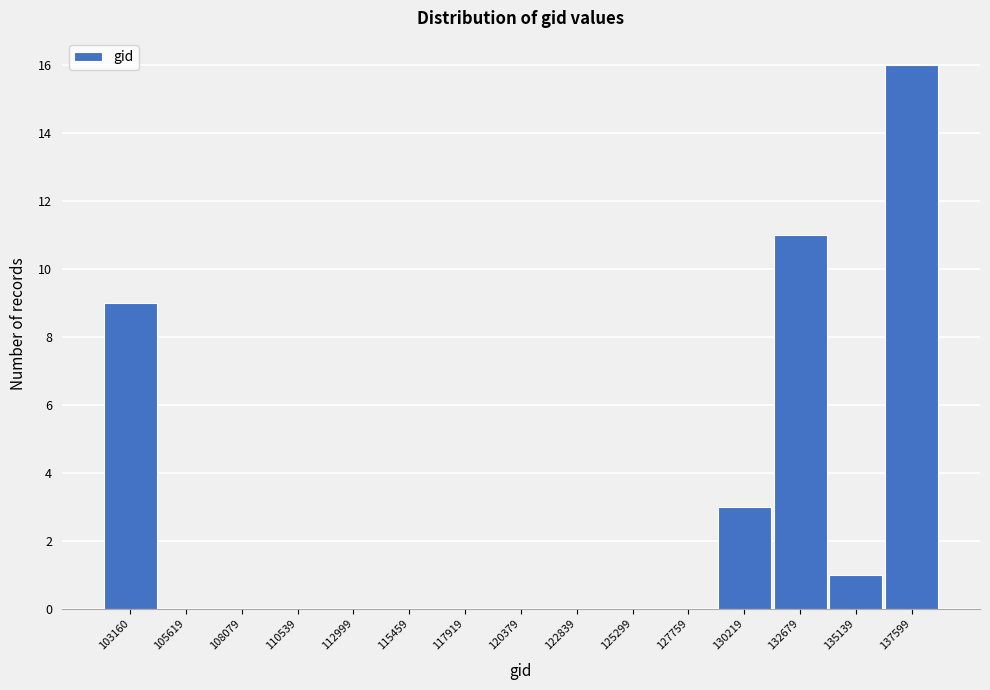

Reading left to right, extract all data points from this chart.

103160=9	105619=0	108079=0	110539=0	112999=0	115459=0	117919=0	120379=0	122839=0	125299=0	127759=0	130219=3	132679=11	135139=1	137599=16